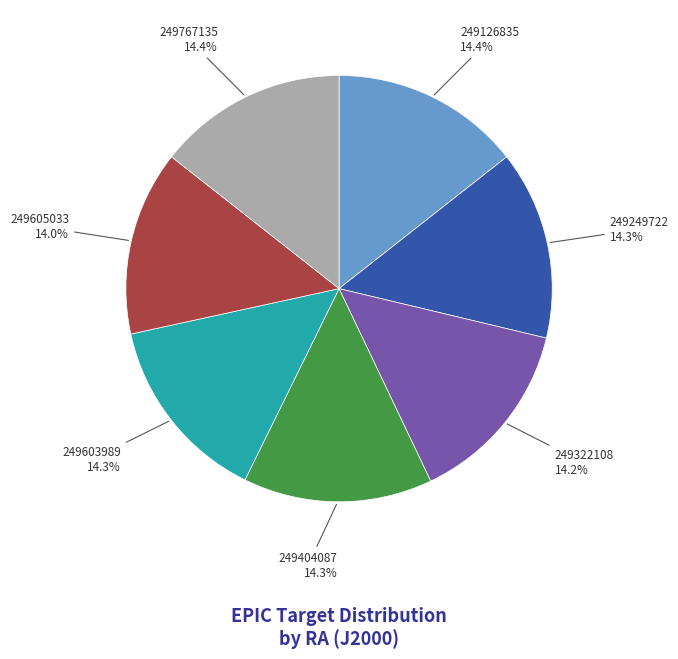

Is there a majority slice in this chart?

No